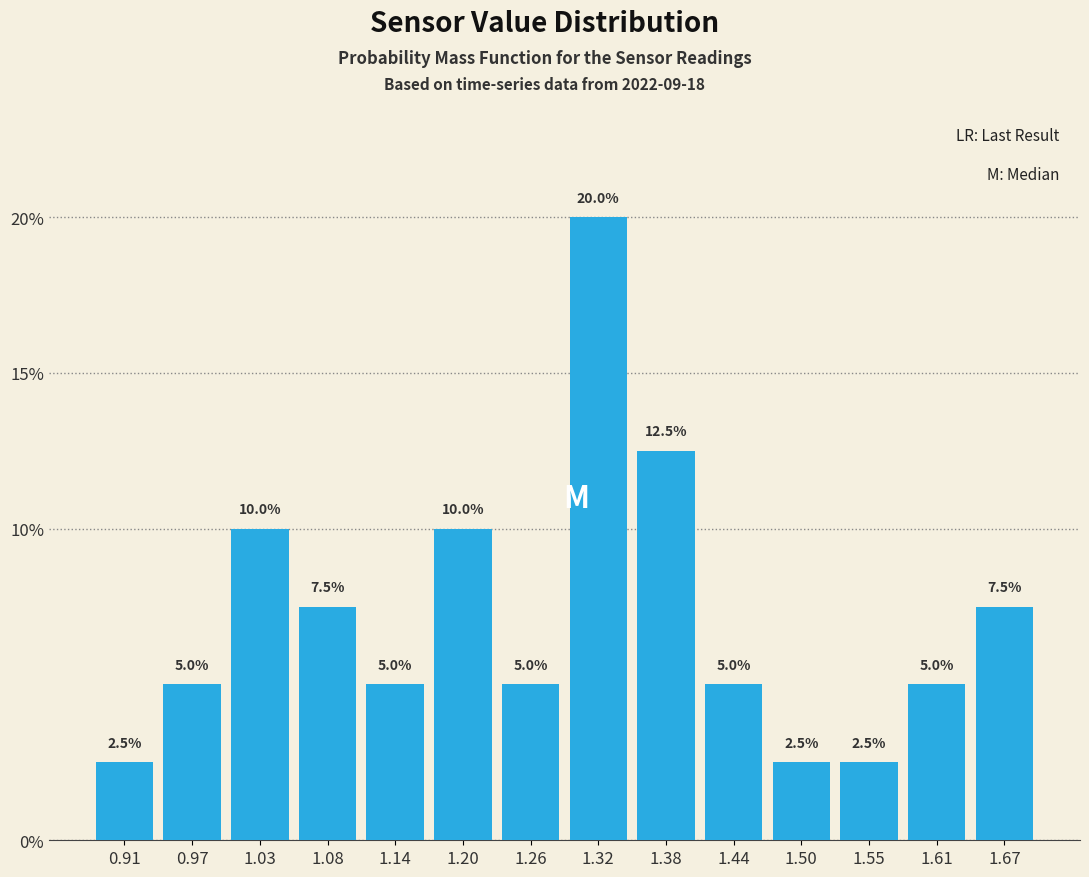

Reading left to right, list every bar in this chart as the range it spans on the x-axis followed by its height. The bar edges are not printed on the chart, so give them approximately, as read against the axis.

0.88 to 0.94: 2.5
0.94 to 1.00: 5.0
1.00 to 1.06: 10.0
1.06 to 1.11: 7.5
1.11 to 1.17: 5.0
1.17 to 1.23: 10.0
1.23 to 1.29: 5.0
1.29 to 1.35: 20.0
1.35 to 1.41: 12.5
1.41 to 1.47: 5.0
1.47 to 1.52: 2.5
1.52 to 1.58: 2.5
1.58 to 1.64: 5.0
1.64 to 1.70: 7.5